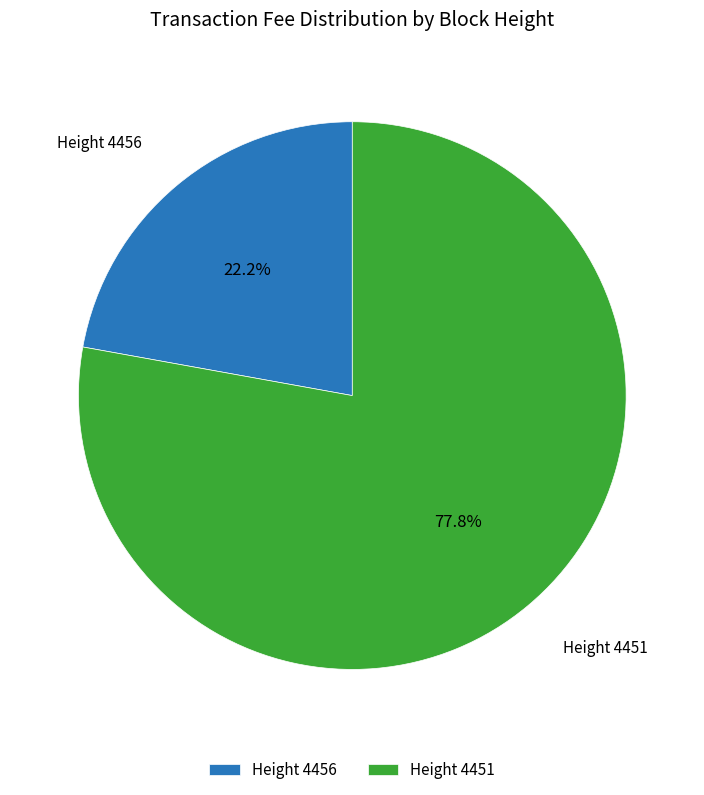

Between Height 4456 and Height 4451, which is larger?

Height 4451